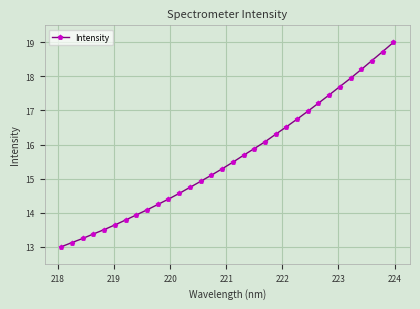

What is the average value?

15.6